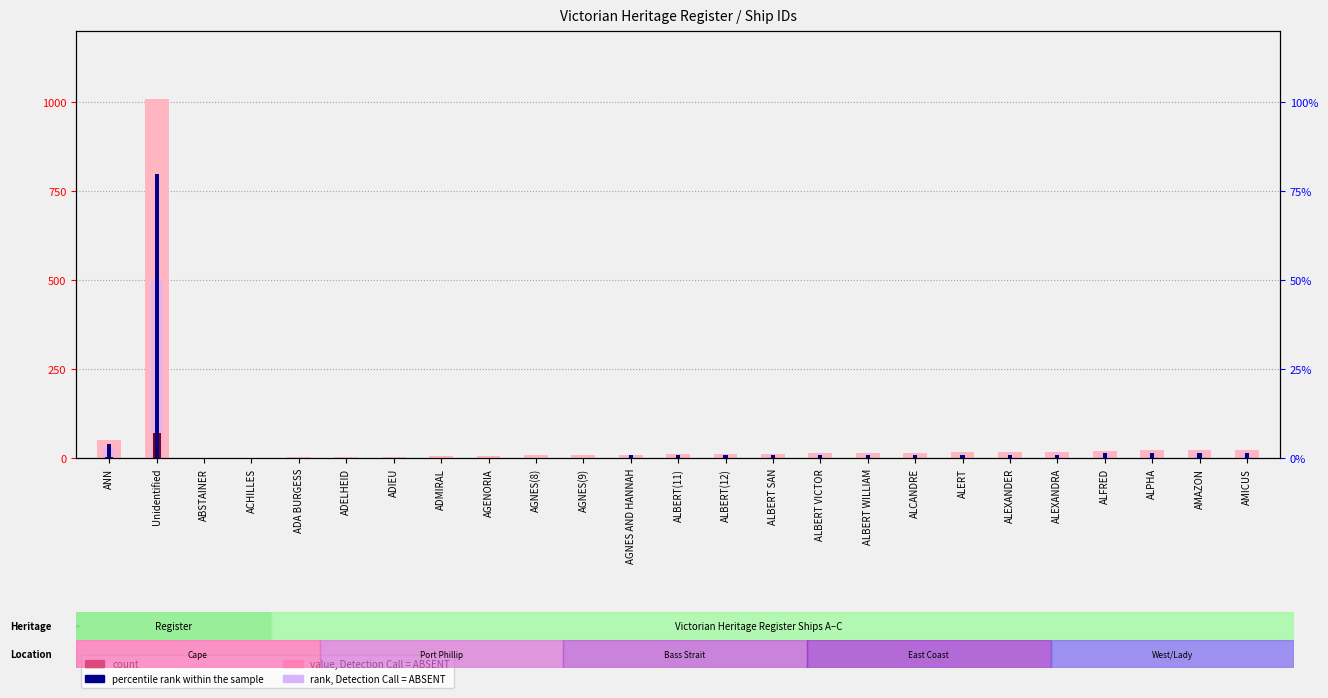

What is the sum of the rank, Detection Call = ABSENT values at ALCANDRE and ADA BURGESS?

5.0